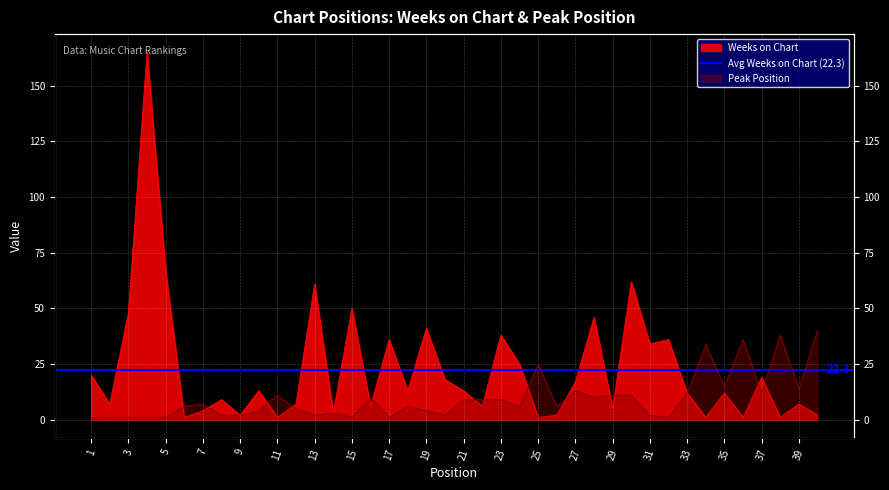

Rank the series at 24 from lowest to highest value.

Peak Position, Weeks on Chart